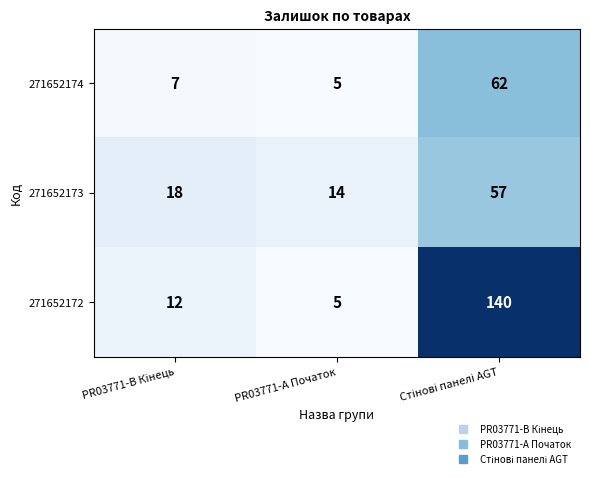

Reading right to left, transcribe all the data shown in this chart.

271652174: 62	5	7
271652173: 57	14	18
271652172: 140	5	12